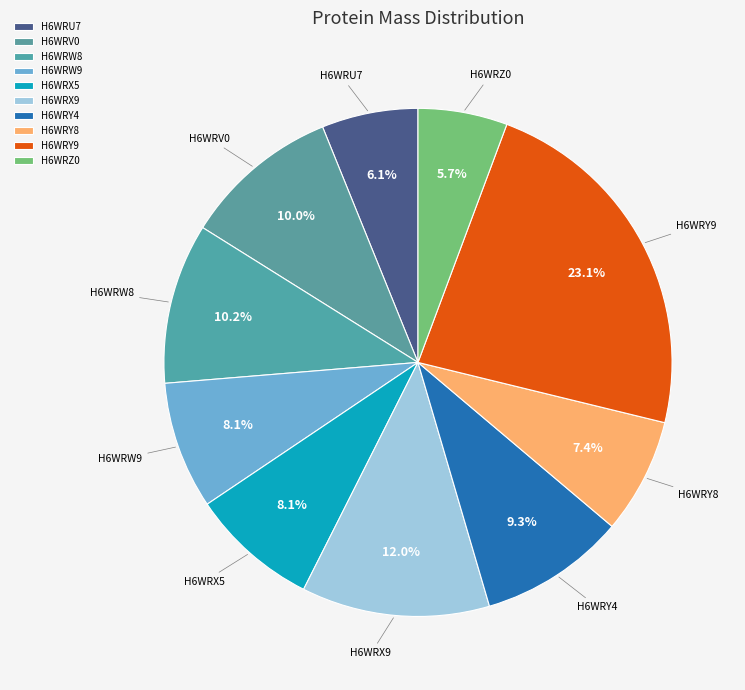

How many slices are in this pie chart?

10